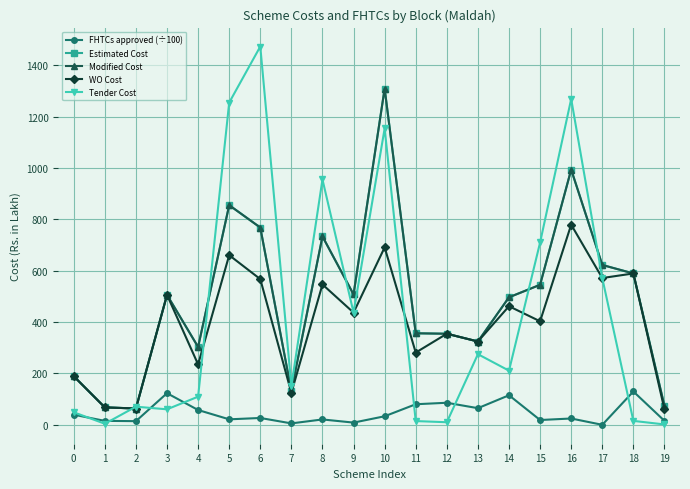

At 17, list the series in order from largest to smallest.

Estimated Cost, Modified Cost, WO Cost, Tender Cost, FHTCs approved (÷100)